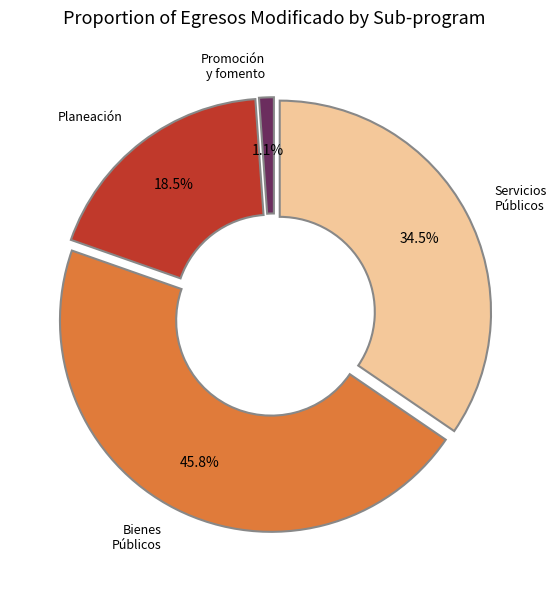

Combined, do Promoción y fomento and Servicios Públicos account for over 50%?

No